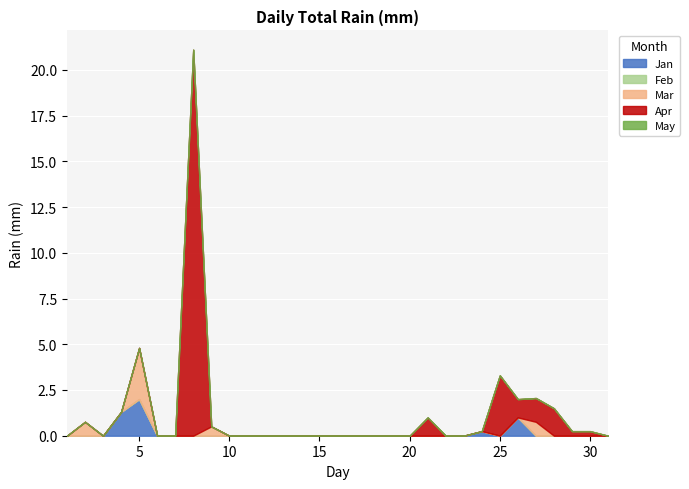

The value of Apr at 6 is -11.0. True or false?

False